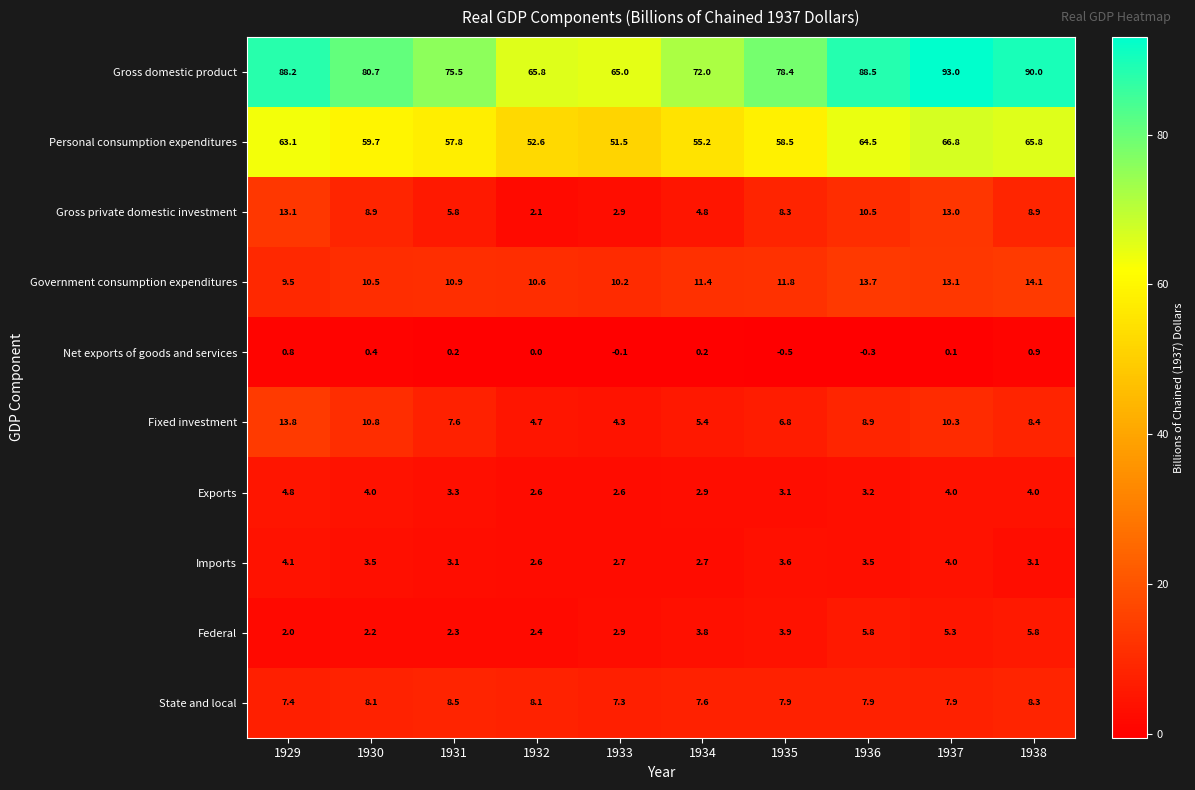

How many categories are shown in the chart?

10